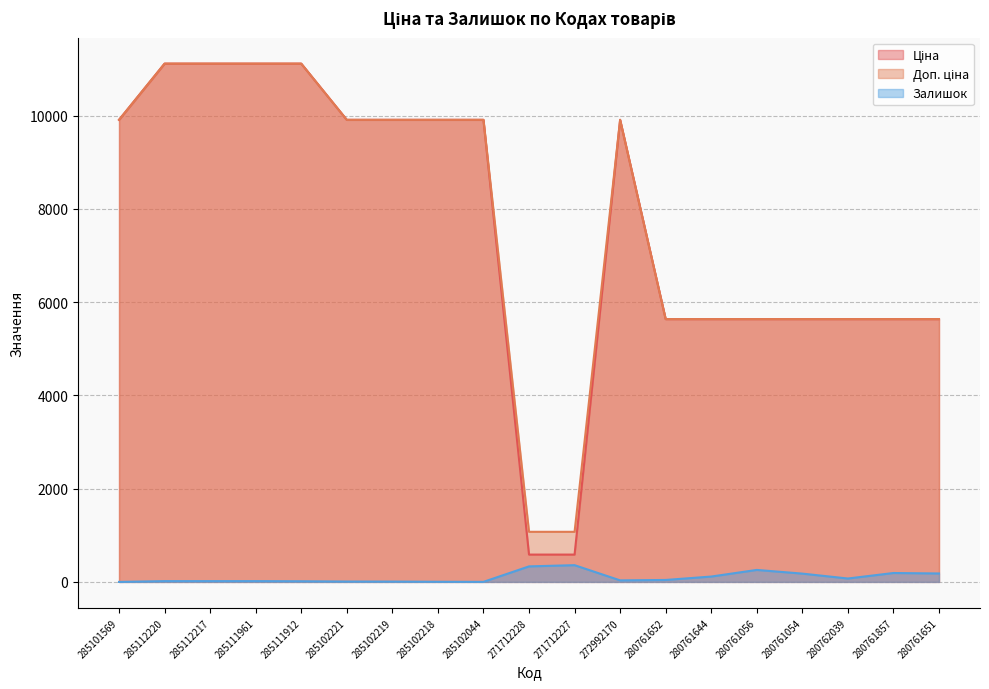

Reading left to right, list all the values displayed in this chart.

Ціна: 9908.5	11113.6	11113.6	11113.6	11113.6	9908.5	9908.5	9908.5	9908.5	586.0	586.0	9908.5	5636.0	5636.0	5636.0	5636.0	5636.0	5636.0	5636.0
Доп. ціна: 9908.5	11113.6	11113.6	11113.6	11113.6	9908.5	9908.5	9908.5	9908.5	1074.5	1074.5	9908.5	5636.0	5636.0	5636.0	5636.0	5636.0	5636.0	5636.0
Залишок: 0.0	17.0	17.0	17.0	14.0	8.0	7.0	3.0	1.0	333.0	359.0	33.0	42.0	115.0	257.0	178.0	73.0	191.0	181.0